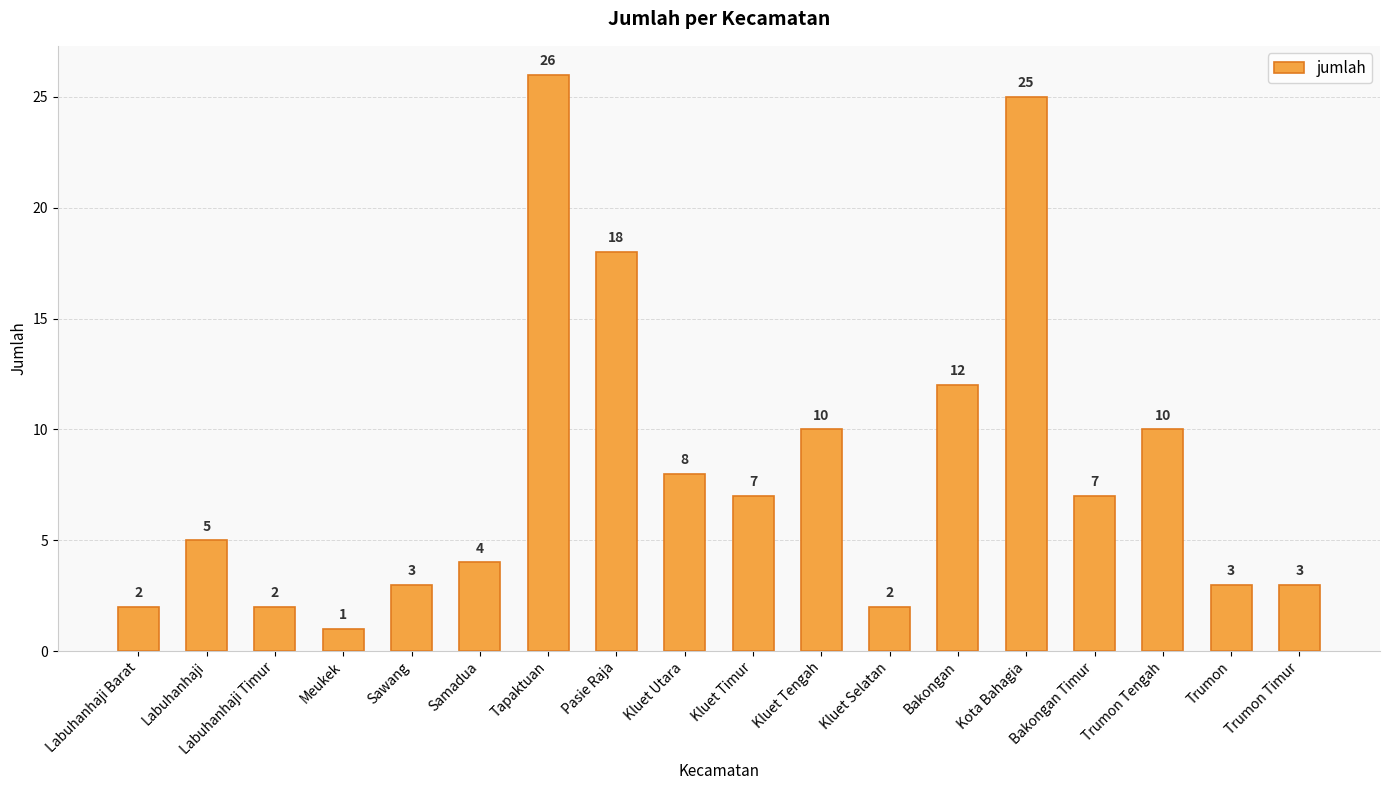

What is the sum of the values at Trumon Tengah and Samadua?

14